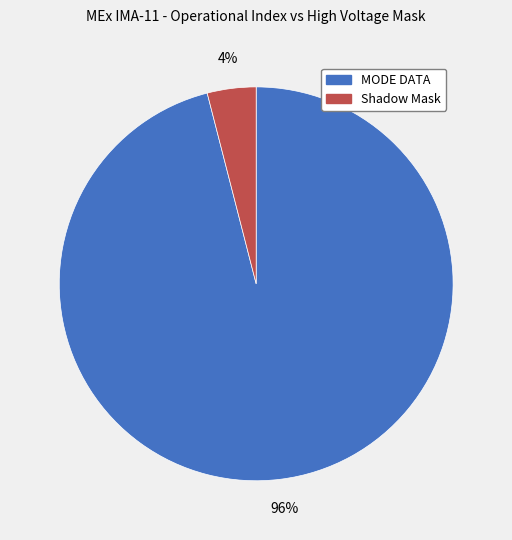

To the nearest percent, what is the average slice percentage?

50%